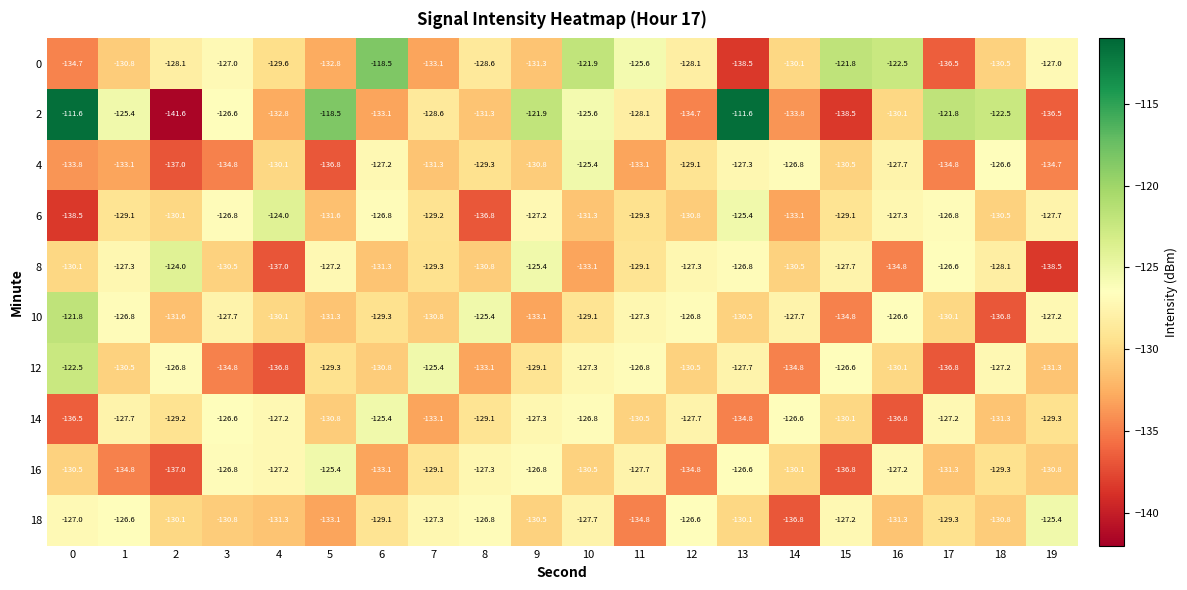

At which label does 14 reach its peak?

6